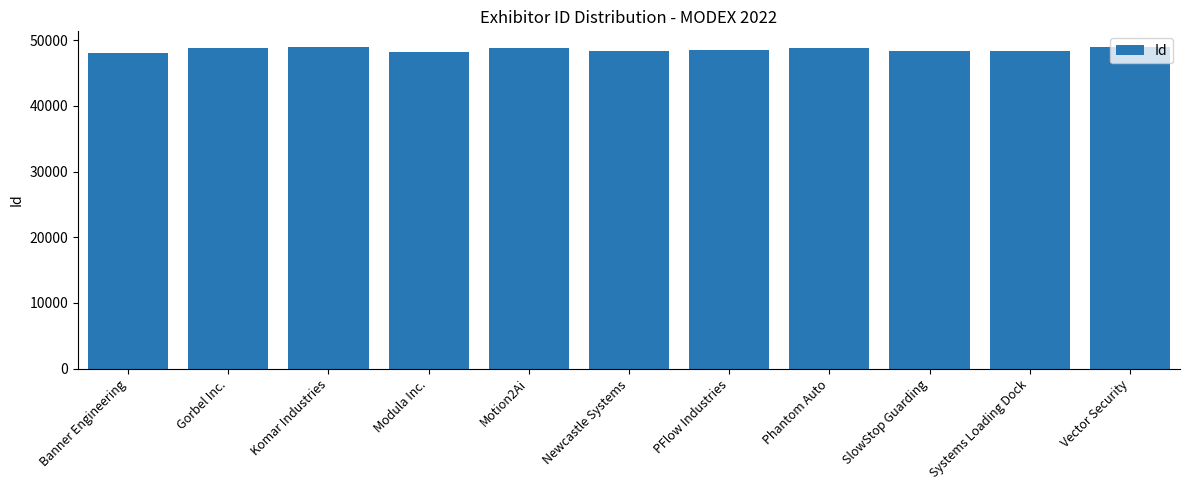

Approximately how many times larger is the value at Modula Inc. compared to PFlow Industries?

1.0